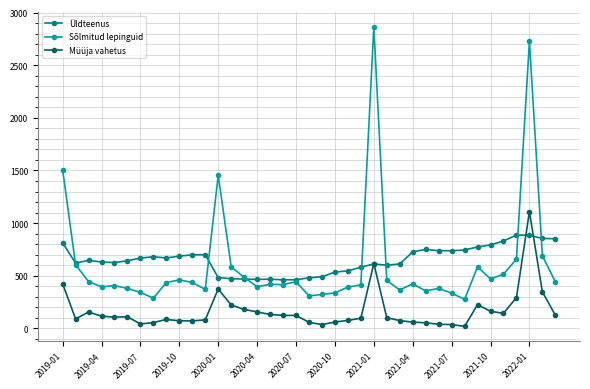

What is the highest value of the Üldteenus series?

886